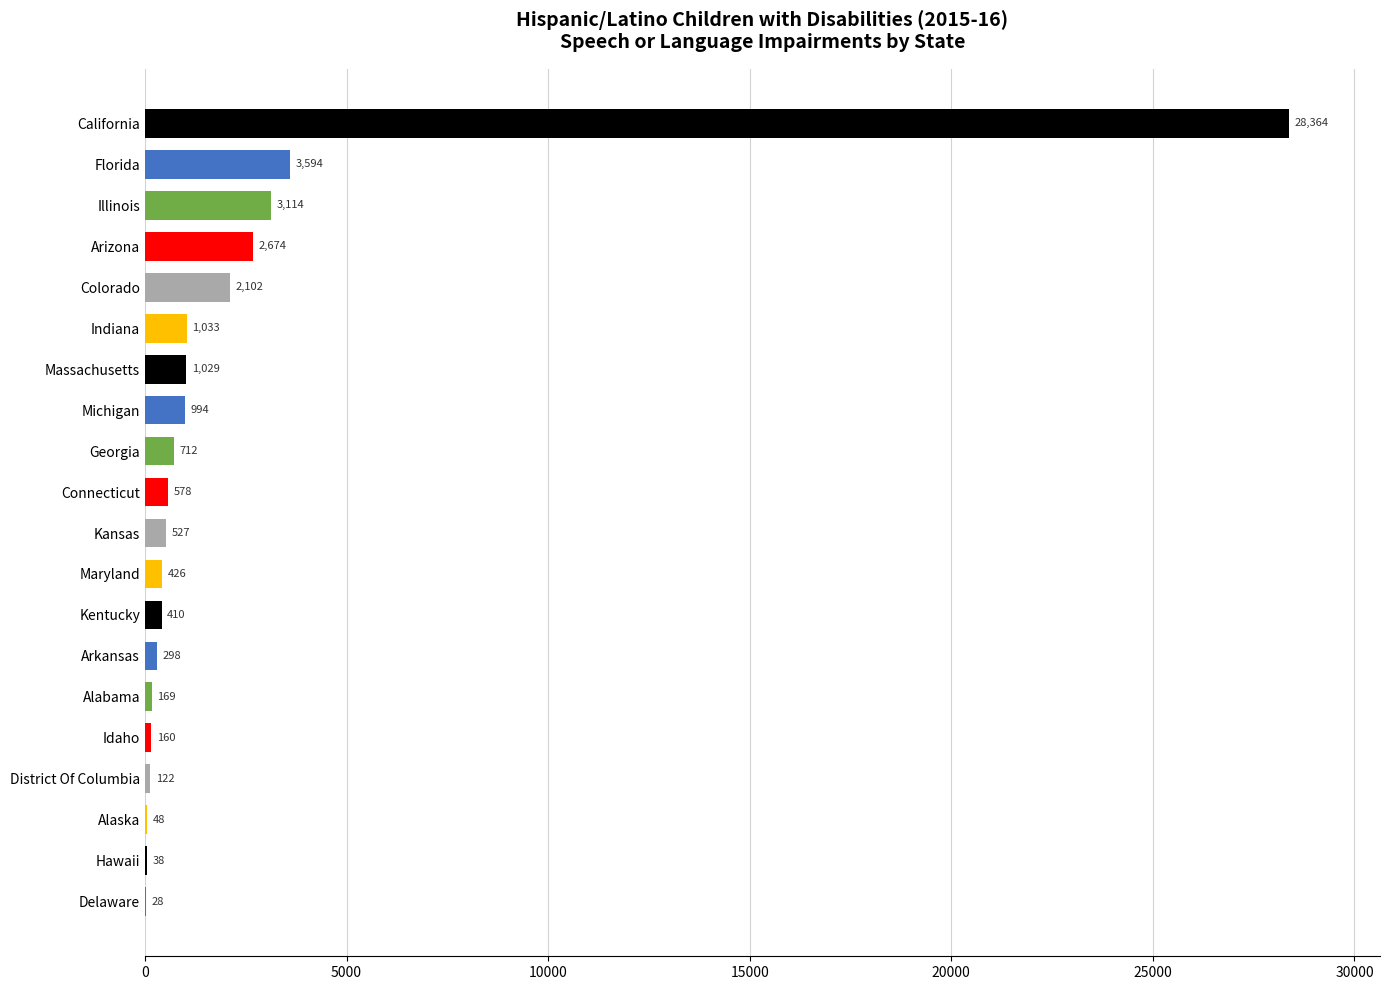

How many data points does each series have?

20